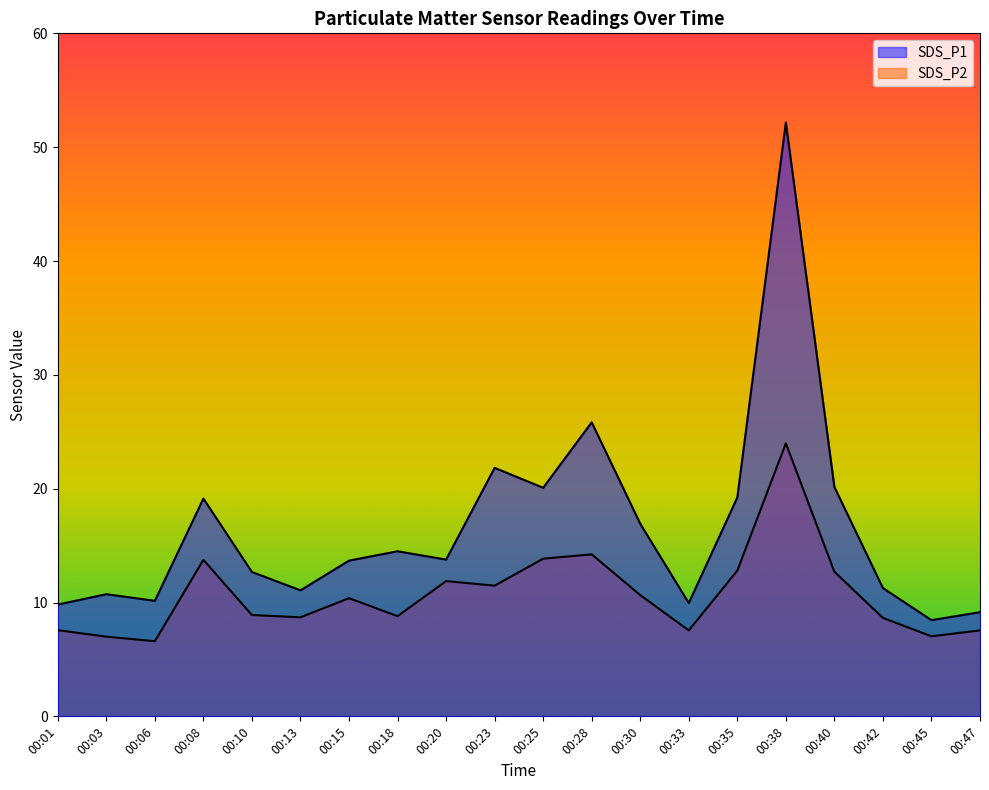

How many distinct data groups are displayed?

2